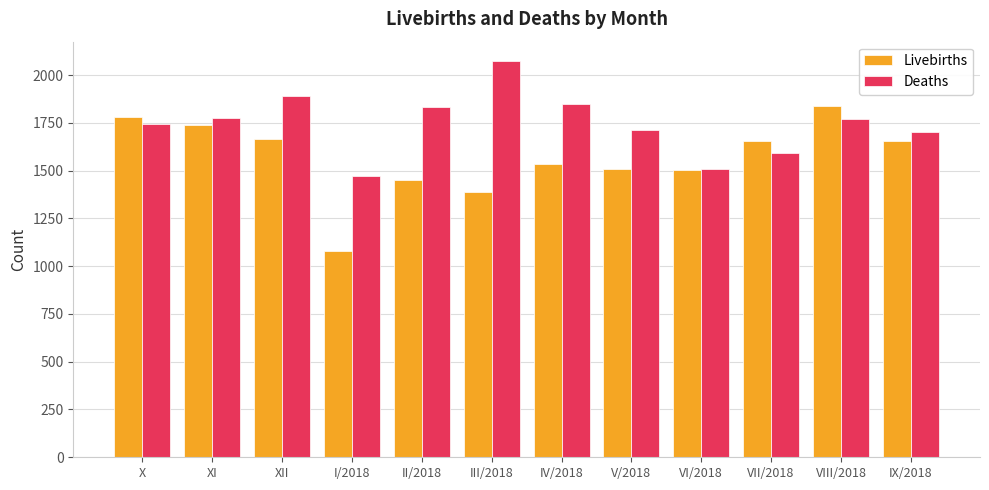

Where does the Deaths series first go above 1769?

XI